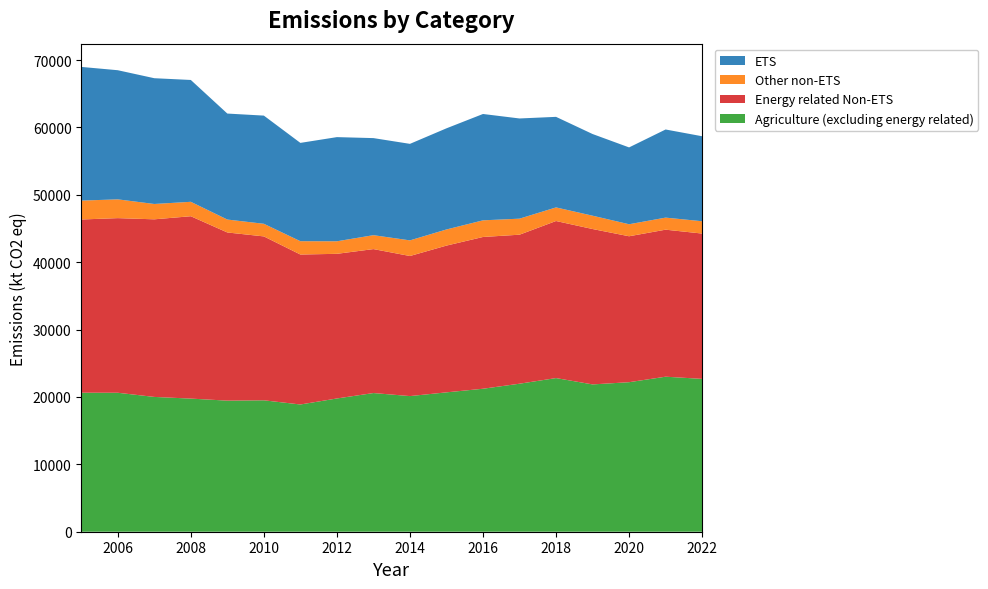

Reading left to right, extract all data points from this chart.

Agriculture (excluding energy related): 2005=20632.4	2006=20624.2	2007=20006.5	2008=19757.4	2009=19455.7	2010=19504.1	2011=18884.1	2012=19776.2	2013=20581.9	2014=20130.2	2015=20685.5	2016=21221.2	2017=21968.4	2018=22803.7	2019=21862.7	2020=22191.8	2021=23007.5	2022=22683.6
Energy related Non-ETS: 2005=25707.6	2006=25917.6	2007=26359.1	2008=27066.5	2009=24958.0	2010=24325.3	2011=22257.1	2012=21468.0	2013=21365.0	2014=20790.6	2015=21780.3	2016=22523.1	2017=22115.7	2018=23309.6	2019=23062.5	2020=21659.8	2021=21820.8	2022=21568.0
Other non-ETS: 2005=2802.0	2006=2787.6	2007=2277.0	2008=2141.7	2009=1917.8	2010=1873.6	2011=1977.3	2012=1860.9	2013=2064.9	2014=2319.2	2015=2394.3	2016=2470.2	2017=2378.8	2018=2018.9	2019=1978.0	2020=1783.6	2021=1789.7	2022=1829.4
ETS: 2005=19843.4	2006=19164.4	2007=18665.4	2008=18082.2	2009=15730.2	2010=16054.8	2011=14590.1	2012=15460.4	2013=14407.3	2014=14325.2	2015=15010.8	2016=15784.1	2017=14870.9	2018=13440.9	2019=12122.2	2020=11402.5	2021=13079.6	2022=12614.5